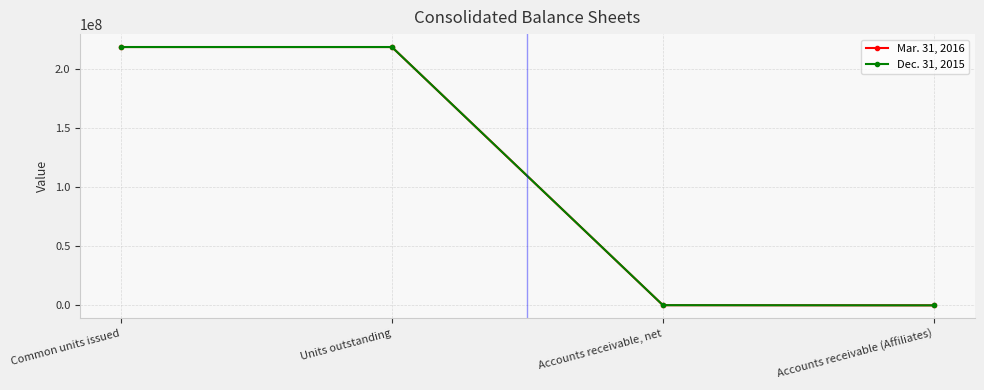

Is the value of Mar. 31, 2016 at Accounts receivable, net greater than the value of Dec. 31, 2015 at Units outstanding?

No